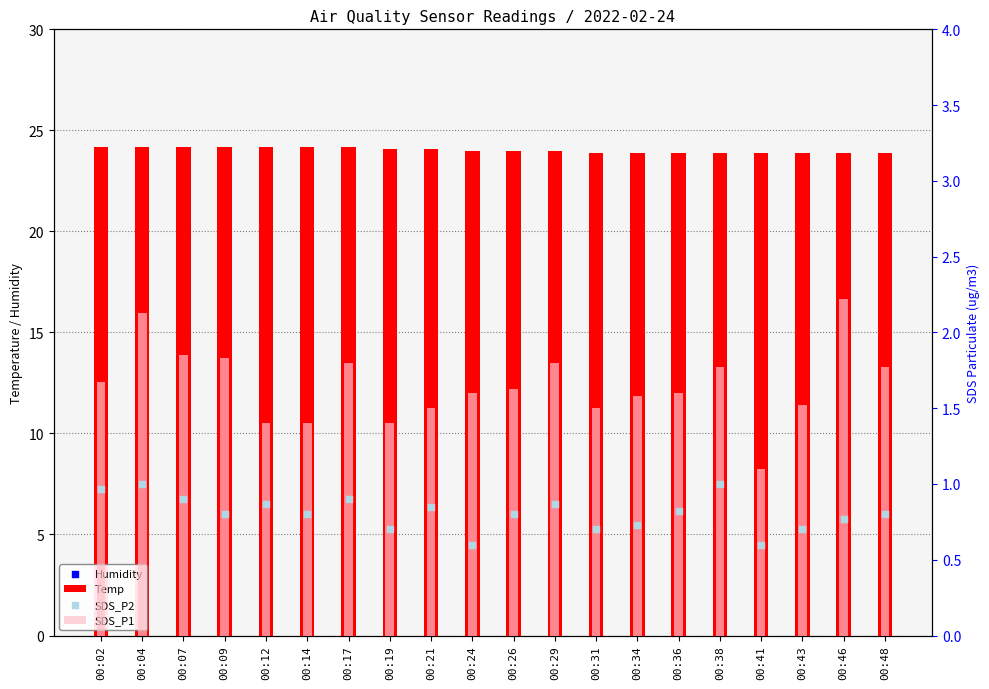

What is the total value across all series at 00:09?

60.3